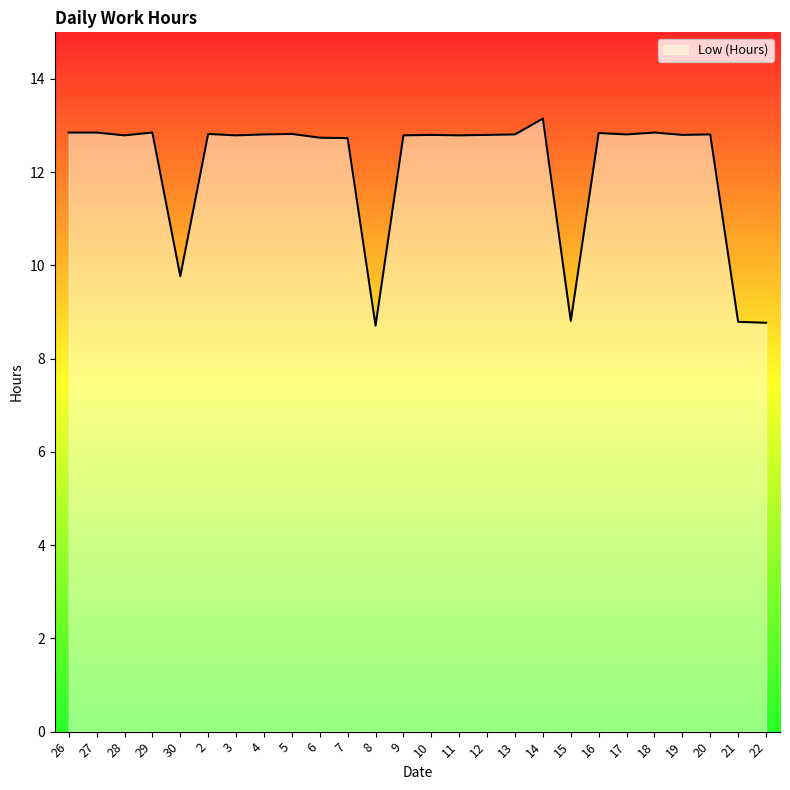

What is the difference between the maximum and minimum values?

4.4